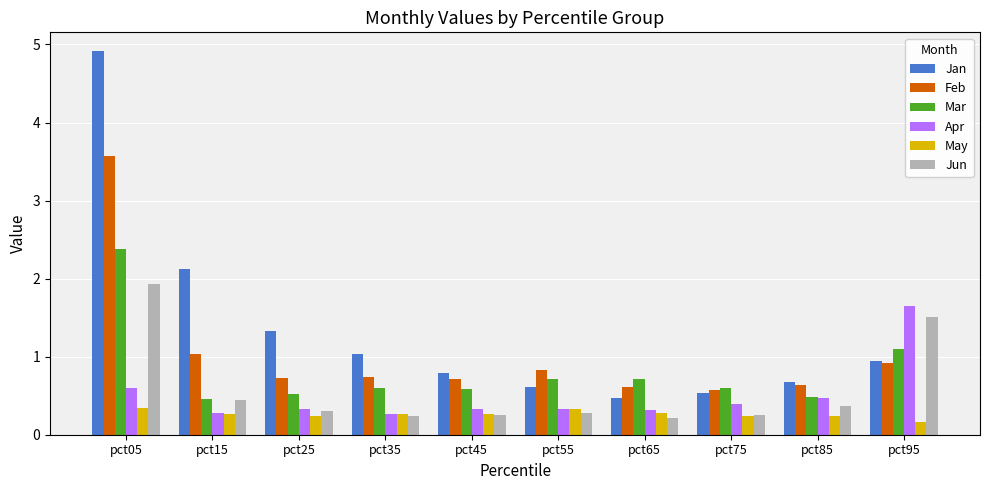

What is the maximum value shown in the chart?

4.9